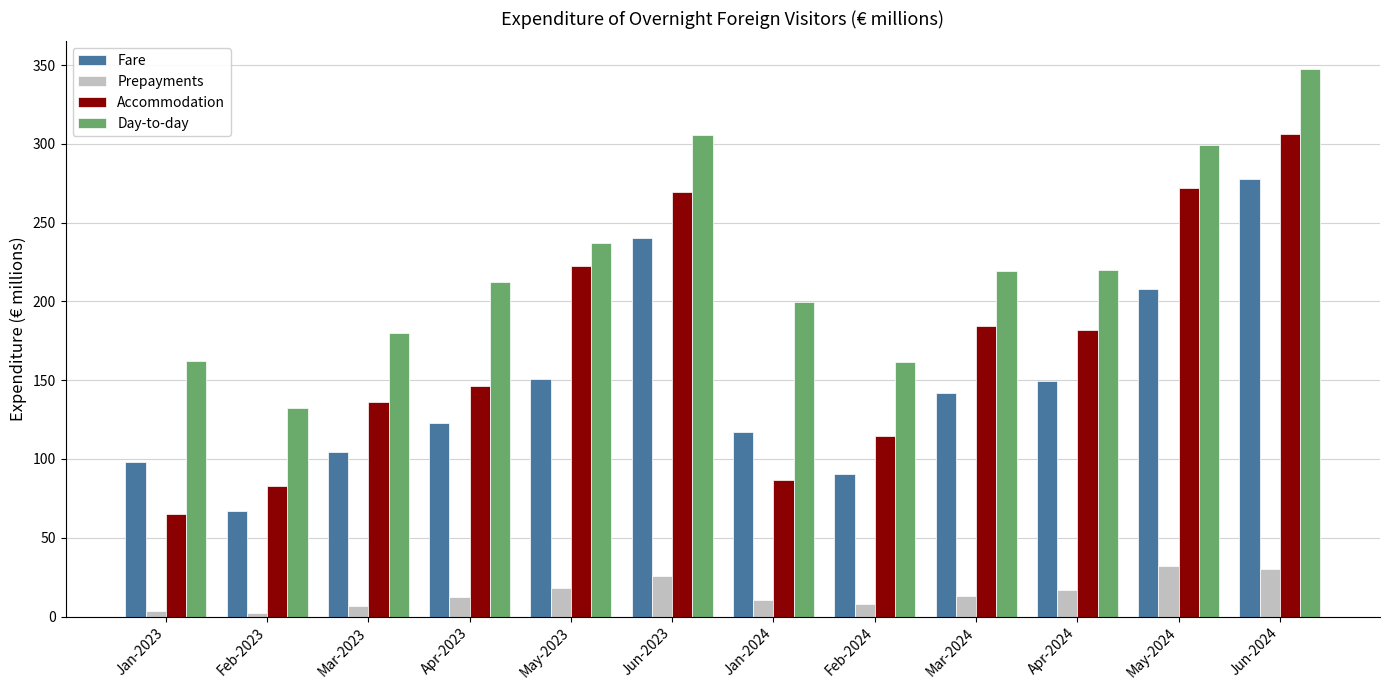

True or false: Accommodation has a value of 424.3 at May-2024.

False